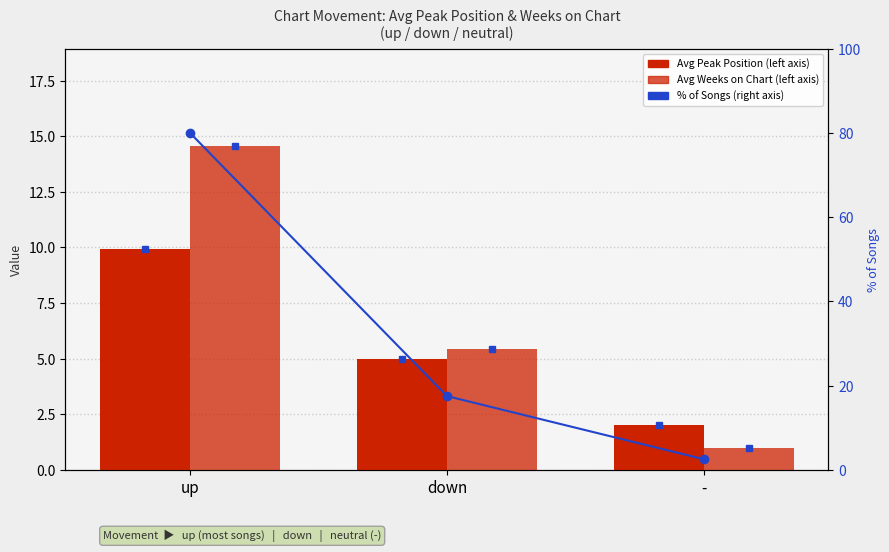

Rank the series by their maximum value, from lowest to highest.

Avg Peak Position, Avg Weeks on Chart, % of Songs